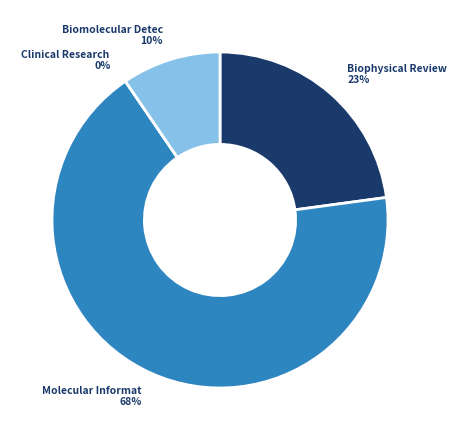

Is there a majority slice in this chart?

Yes